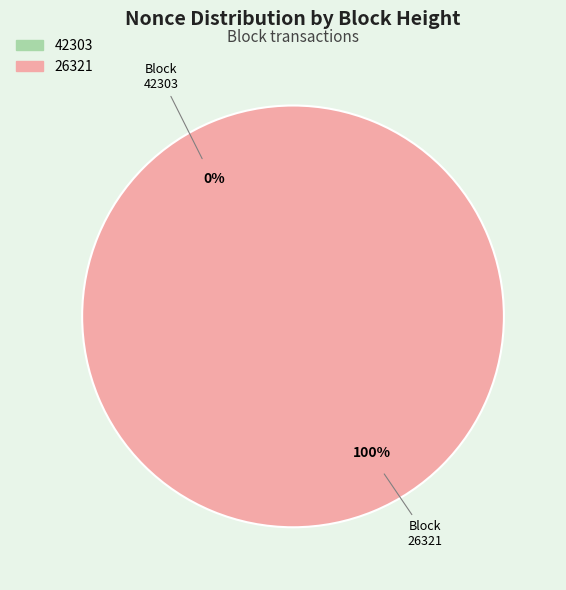

Which category accounts for the majority?

26321